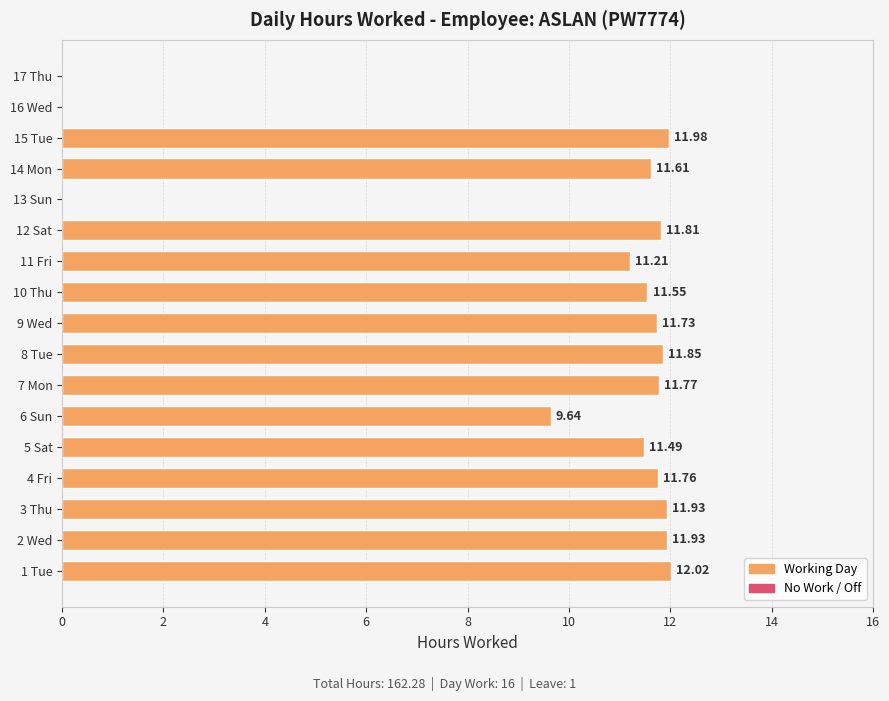

What is the sum of the values at 4 Fri and 8 Tue?

23.6